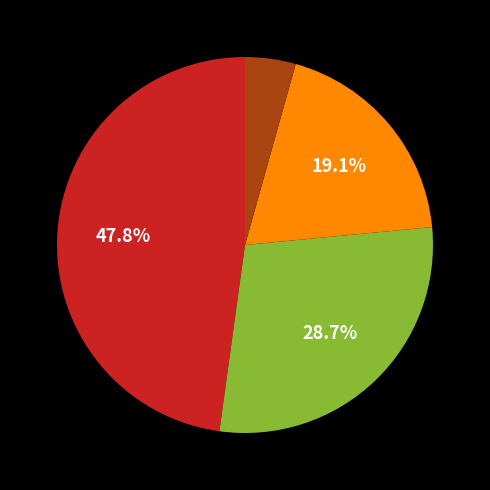

Does any single category account for the majority?

No